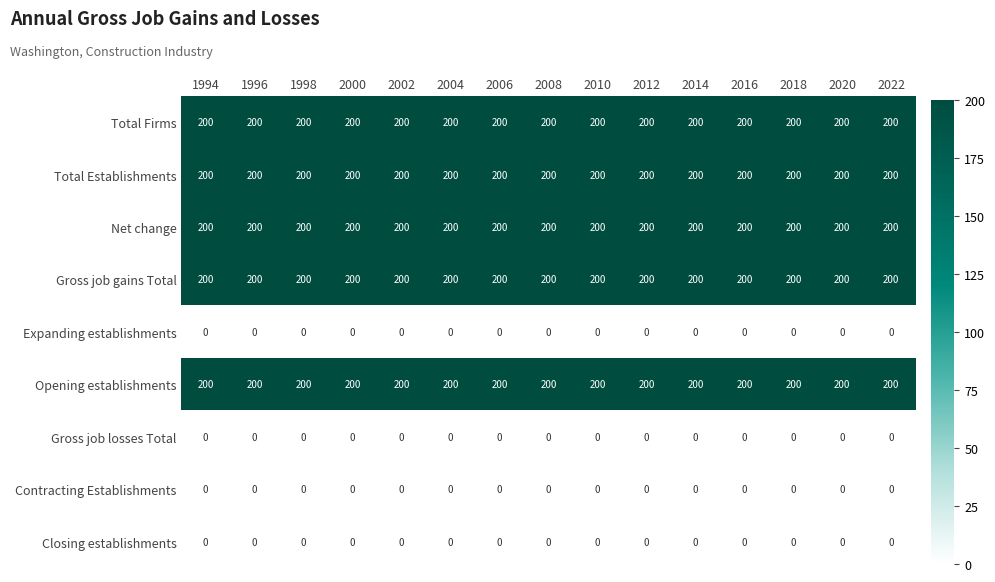

Is it true that Net change equals 200 at 2010?

True